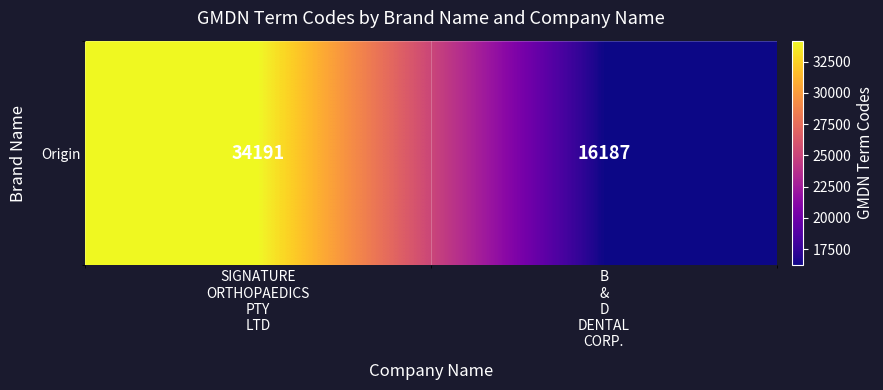

At which label is the value closest to 25189?

SIGNATURE
ORTHOPAEDICS
PTY
LTD